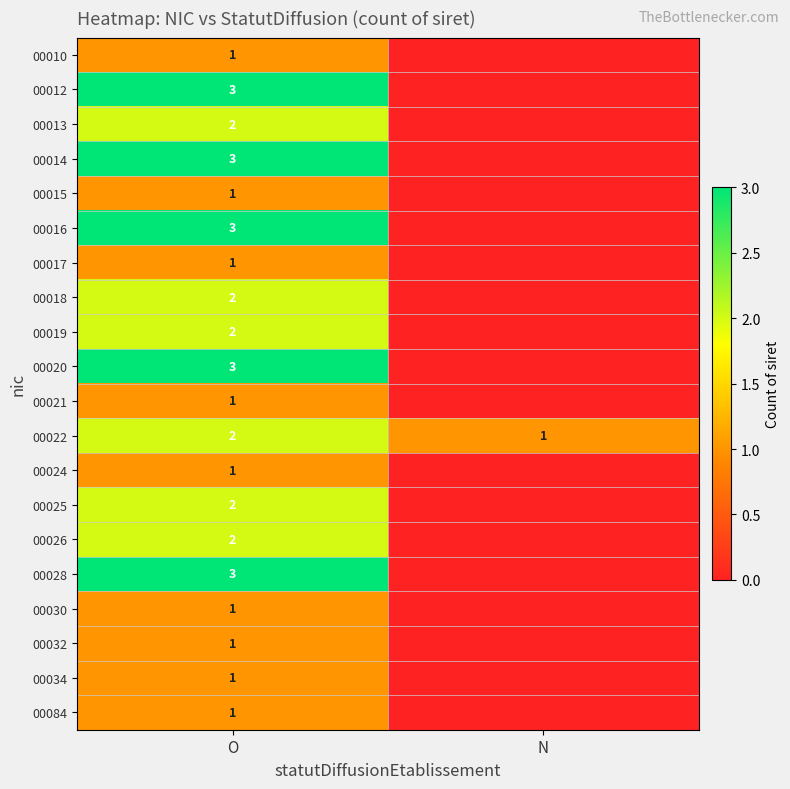

What is the total value across all series at O?

36